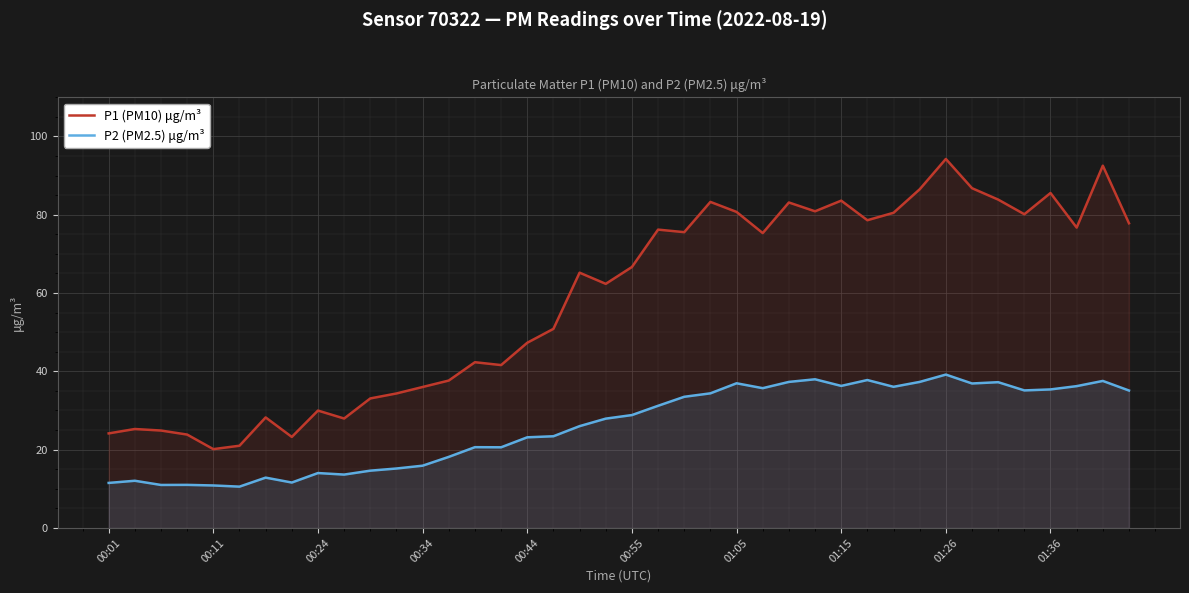

Rank the series by their maximum value, from lowest to highest.

P2 (PM2.5) μg/m³, P1 (PM10) μg/m³